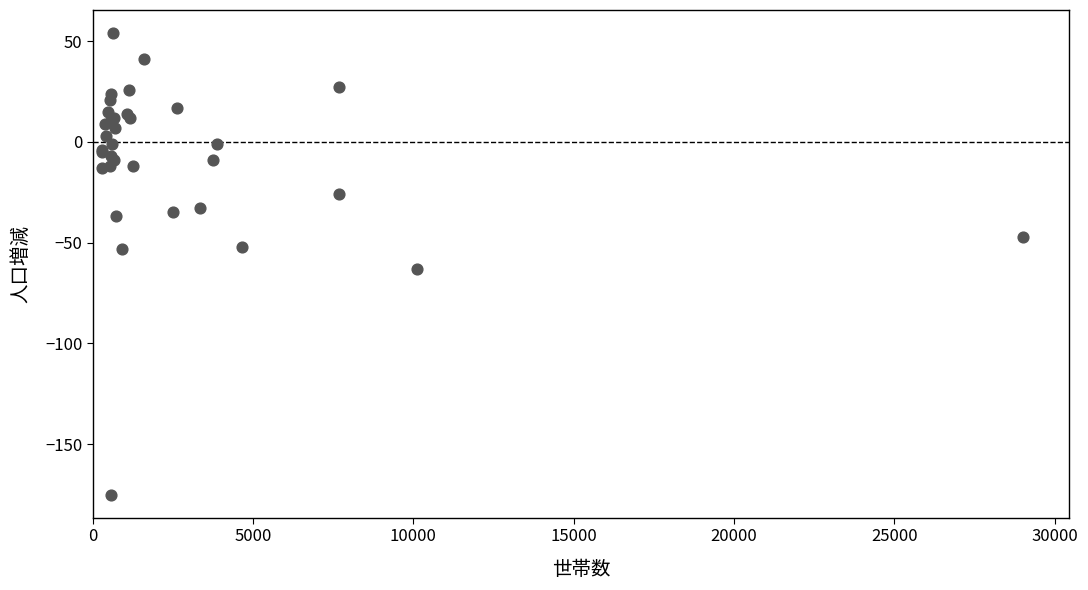

What Y value in the scatter plot is closest to -60?

-63